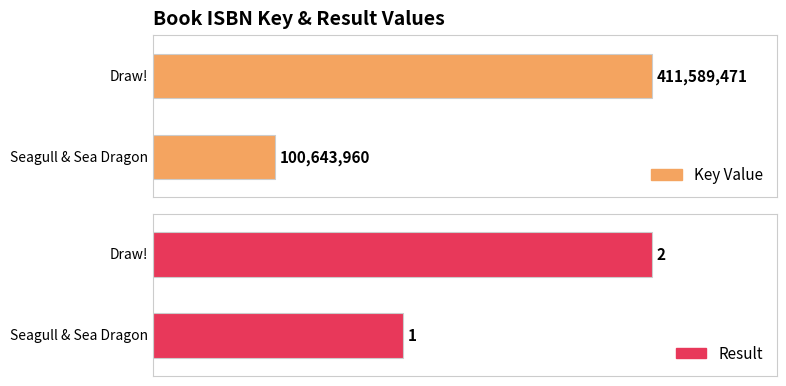

What is the sum of the Result values at 9781442494923 and 9781534420489?

3